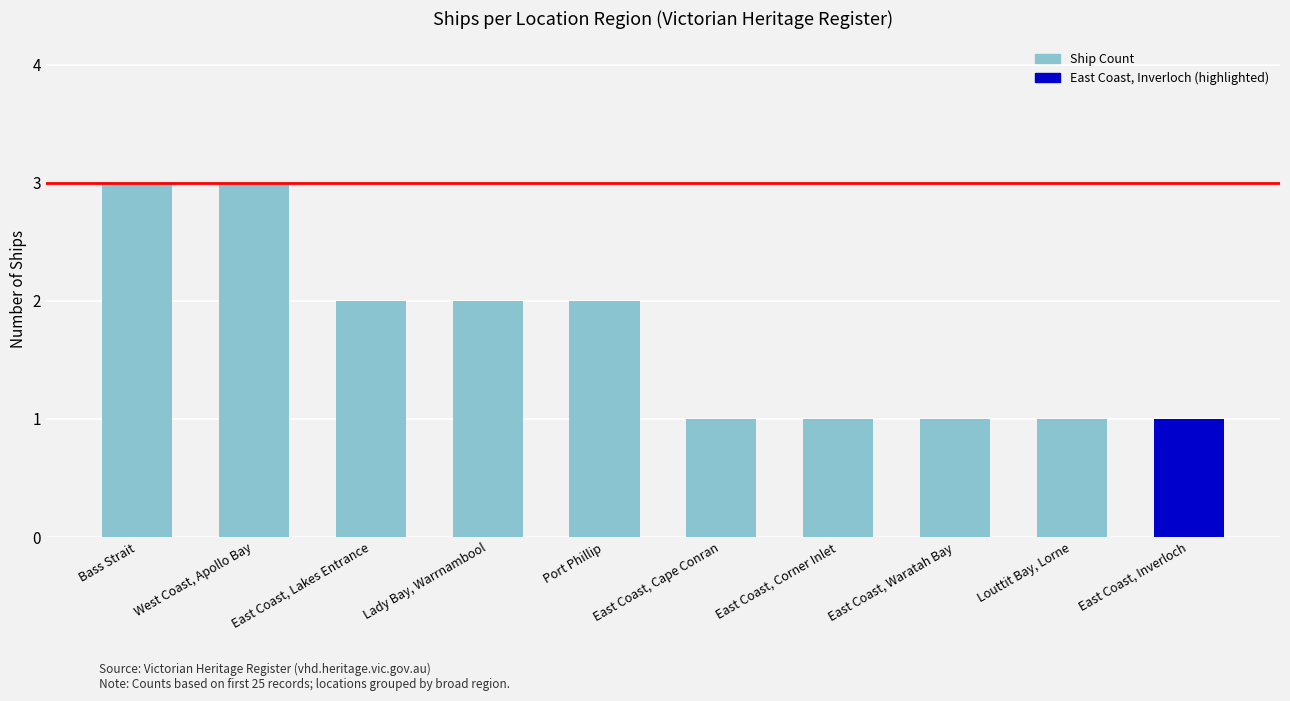

Approximately how many times larger is the value at Bass Strait compared to Port Phillip?

1.5